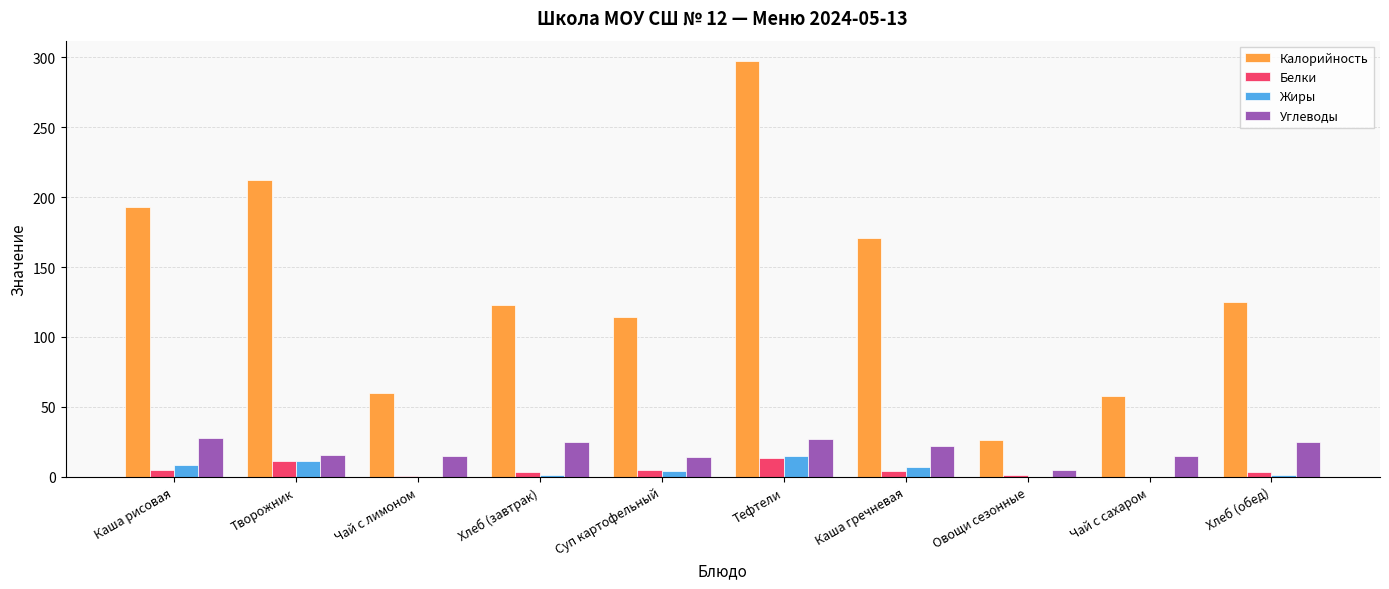

What is the difference between the Белки values at Чай с лимоном and Творожник?

10.8